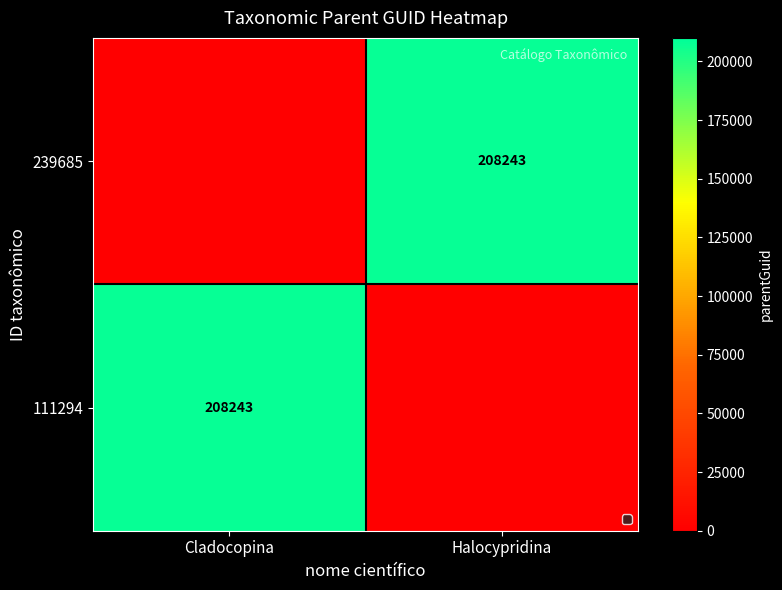

List the labels in order of value, smallest first.

Cladocopina, Halocypridina